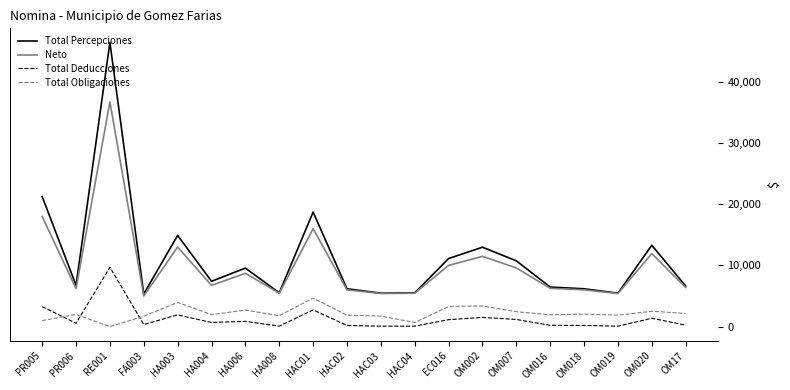

Where is the first local minimum for Total Obligaciones?

RE001